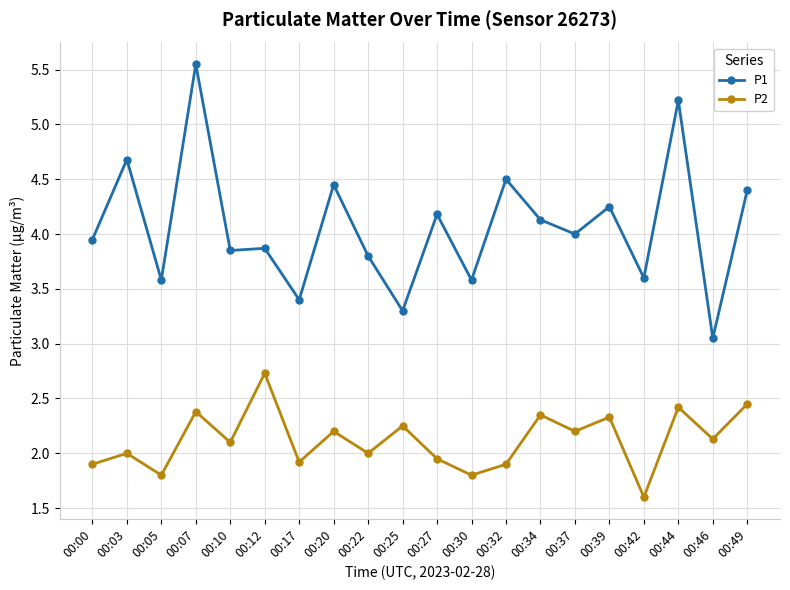

Which series has the largest range (max minus min)?

P1